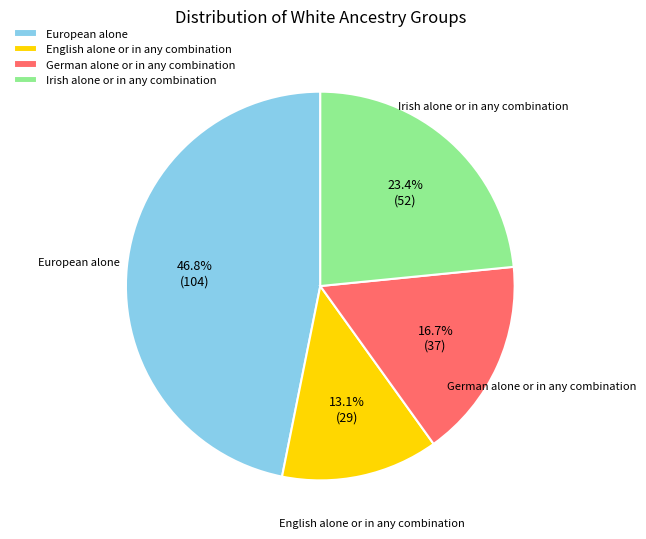

What percentage is the Irish alone or in any combination slice, to the nearest percent?

23%